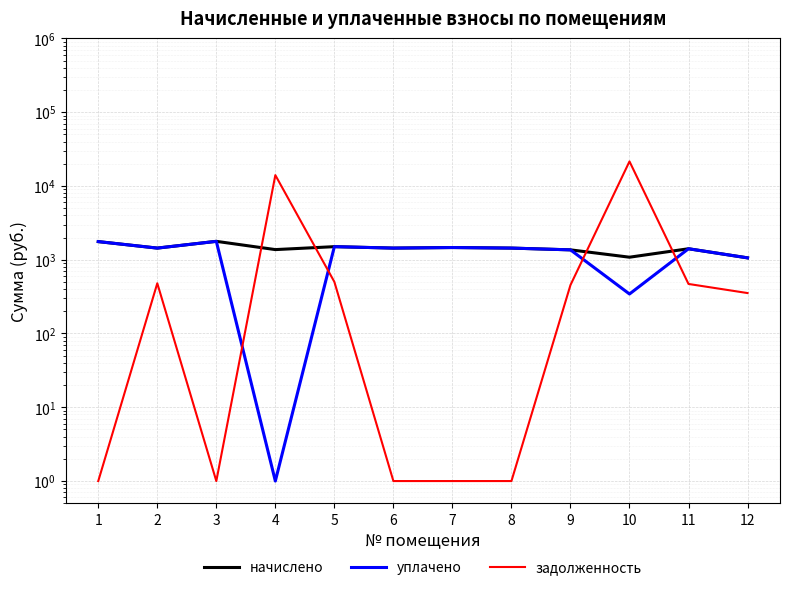

True or false: начислено and уплачено cross at least once.

False